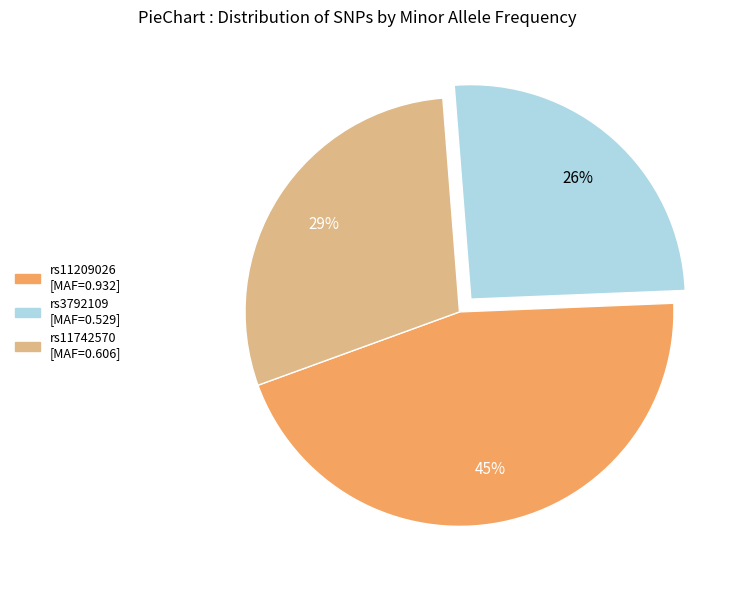

Does rs3792109 account for over 50% of the chart?

No